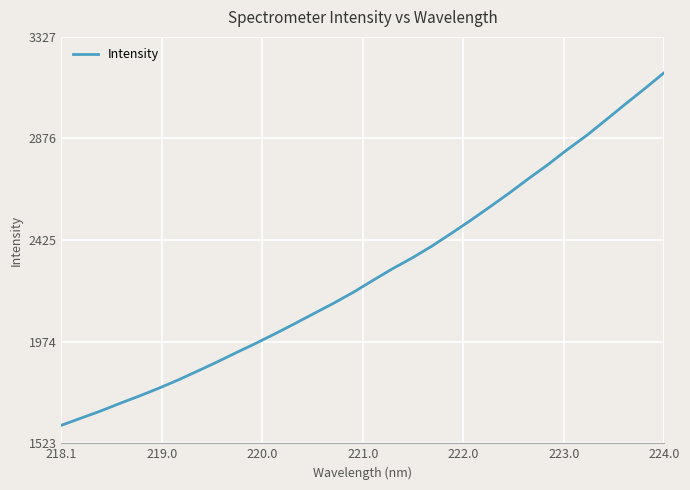

What is the minimum value shown in the chart?

1603.3